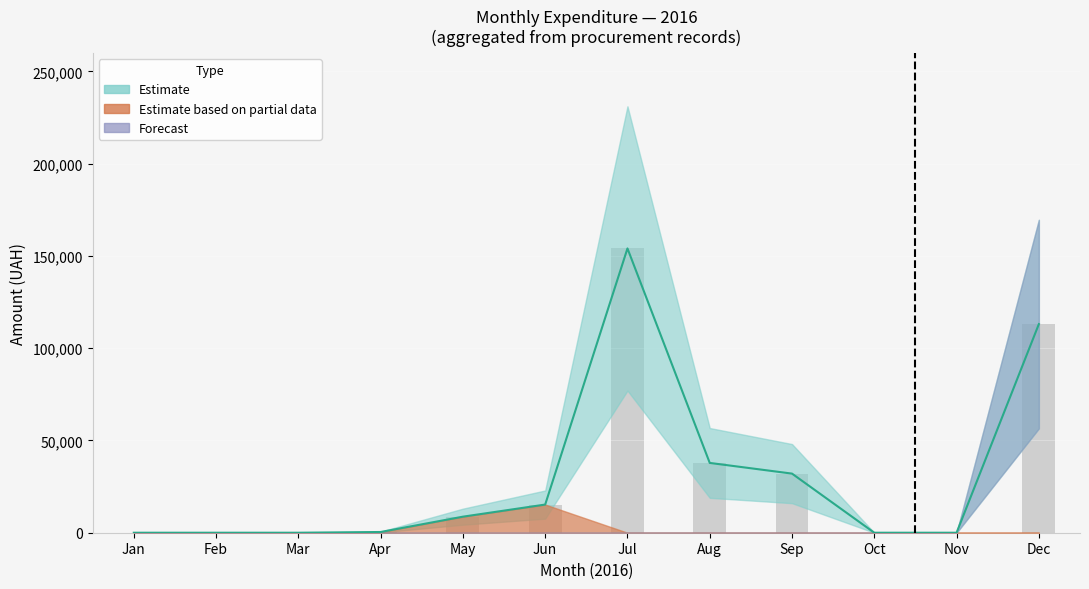

What is the difference between the highest and lowest values at 0?

65882.0